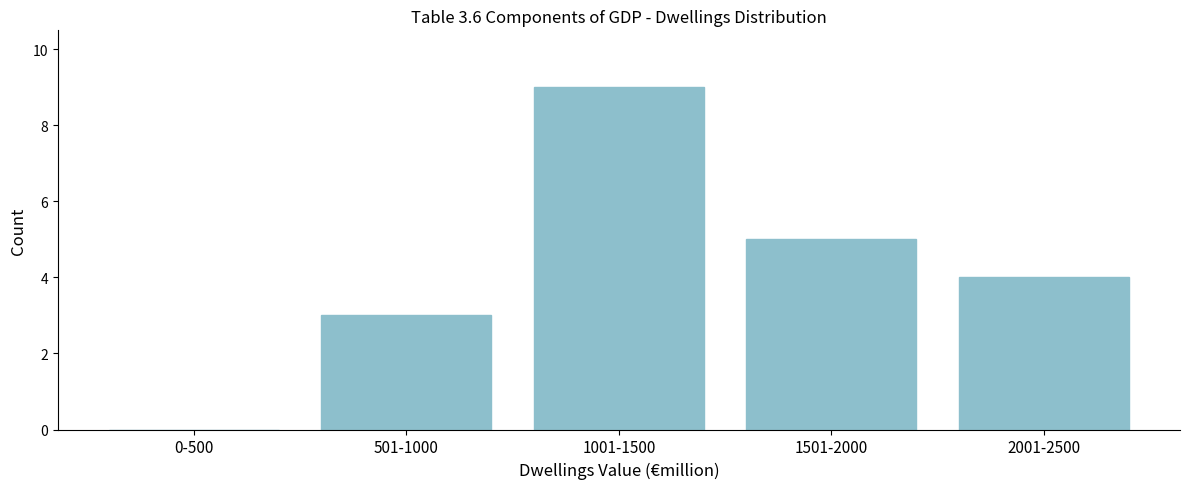

Reading left to right, list all the values displayed in this chart.

0-500=0	501-1000=3	1001-1500=9	1501-2000=5	2001-2500=4